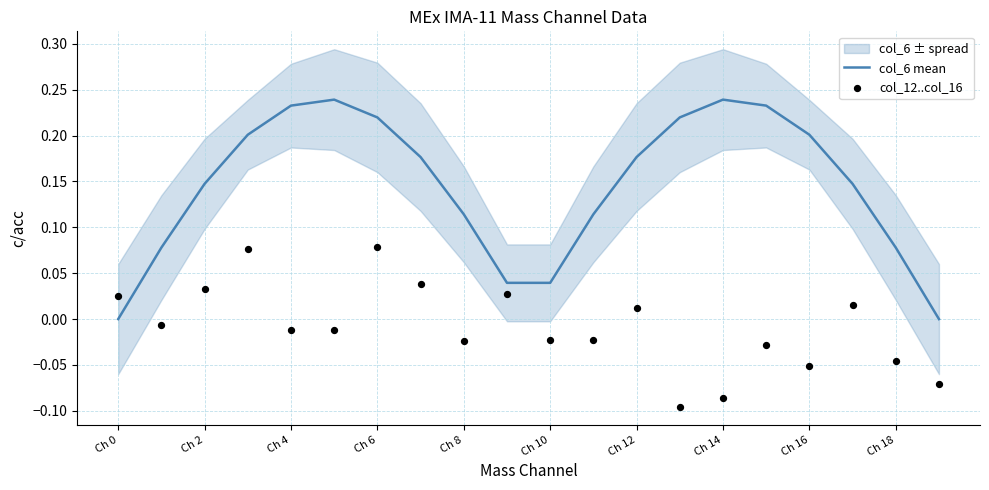

At how many categories does at least one series exceed 0?

20